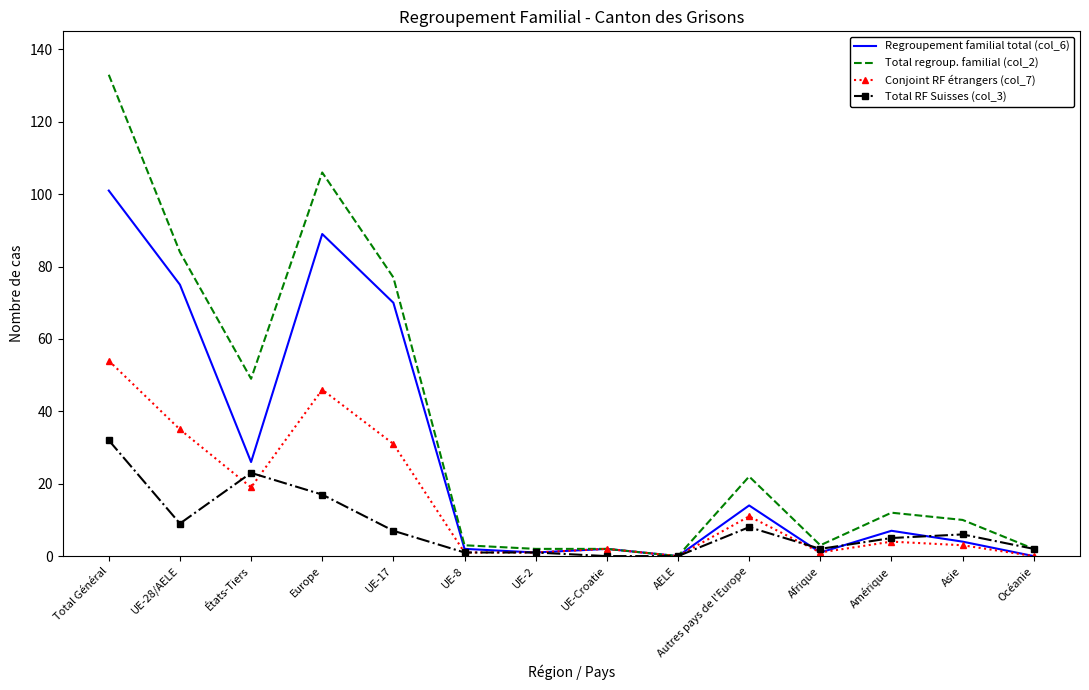

What is the difference between the second highest and minimum values in the Total regroup. familial (col_2) series?

106